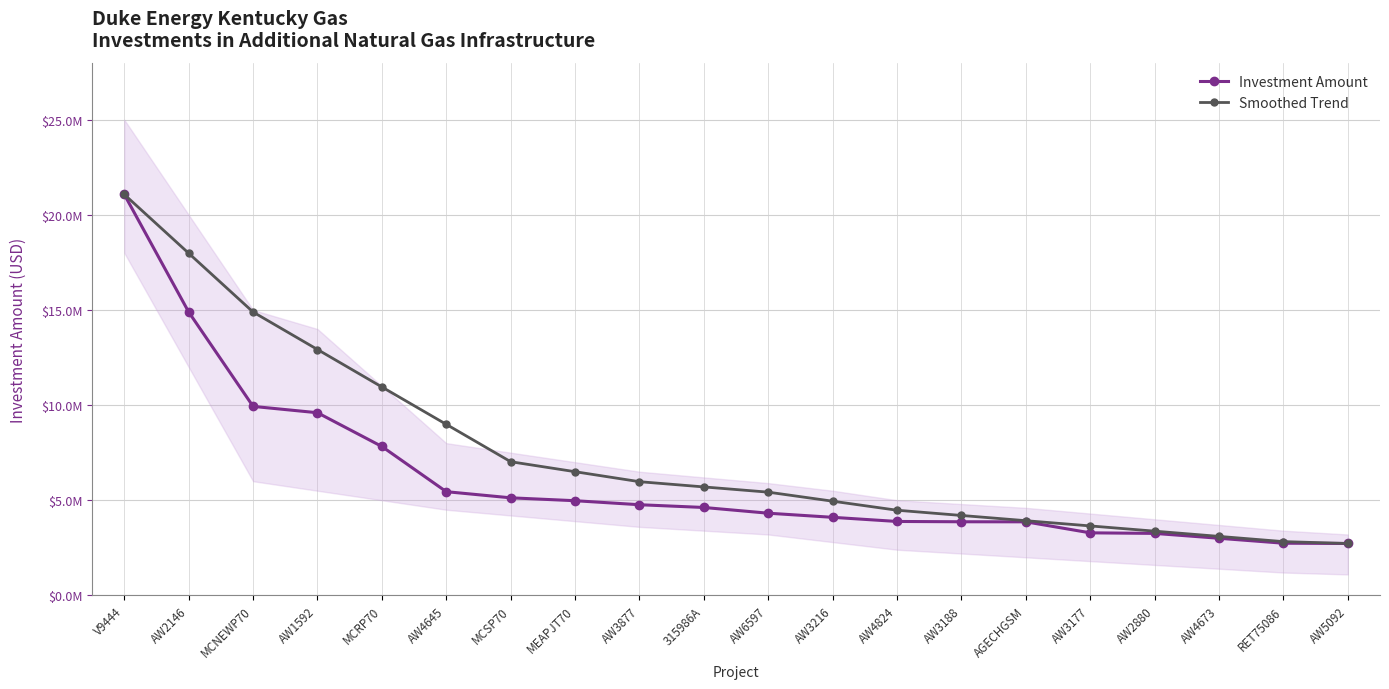

Reading left to right, transcribe all the data shown in this chart.

Investment Amount: V9444=21072110.6	AW2146=14891737.7	MCNEWP70=9932688.1	AW1592=9599474.7	MCRP70=7825203.7	AW4645=5449700.7	MCSP70=5127156.9	MEAPJT70=4975087.6	AW3877=4764465.2	315986A=4619692.5	AW6597=4318644.8	AW3216=4102297.1	AW4824=3884455.0	AW3188=3868764.9	AGECHGSM=3865533.6	AW3177=3286359.6	AW2880=3257336.6	AW4673=3001226.0	RET75086=2741322.0	AW5092=2726792.9
Smoothed Trend: V9444=21072110.6	AW2146=17981924.1	MCNEWP70=14891737.7	AW1592=12922576.2	MCRP70=10953414.7	AW4645=8989179.2	MCSP70=7024943.7	MEAPJT70=6500000.0	AW3877=5975056.0	315986A=5700000.0	AW6597=5424944.0	AW3216=4950000.0	AW4824=4475056.0	AW3188=4200000.0	AGECHGSM=3925000.0	AW3177=3650000.0	AW2880=3375000.0	AW4673=3100000.0	RET75086=2825000.0	AW5092=2726792.9